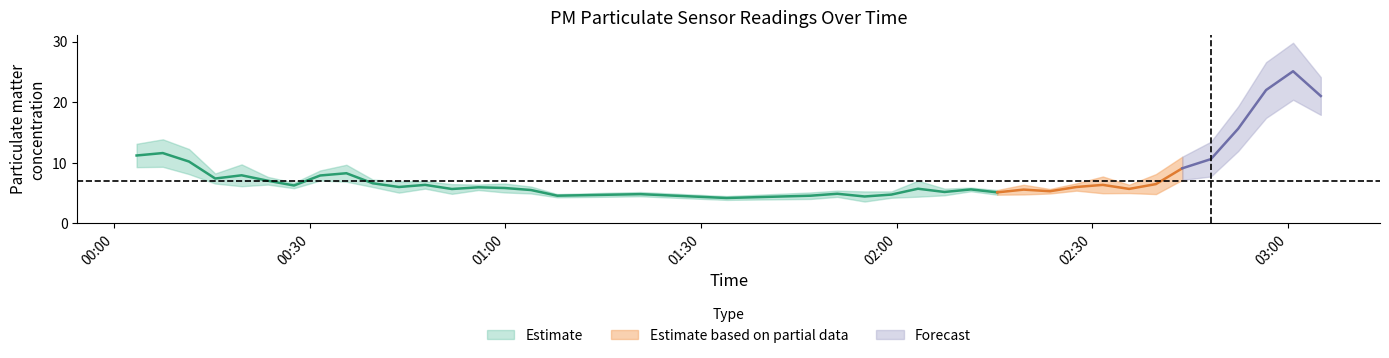

What is the value of the P2 point at the 12th from the left?

5.7